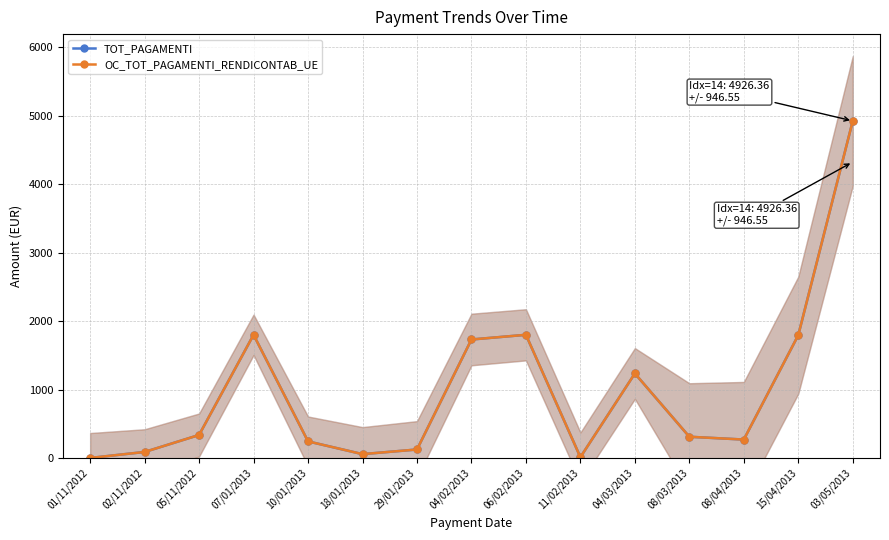

What is the difference between the OC_TOT_PAGAMENTI_RENDICONTAB_UE values at 15/04/2013 and 01/11/2012?

1795.4